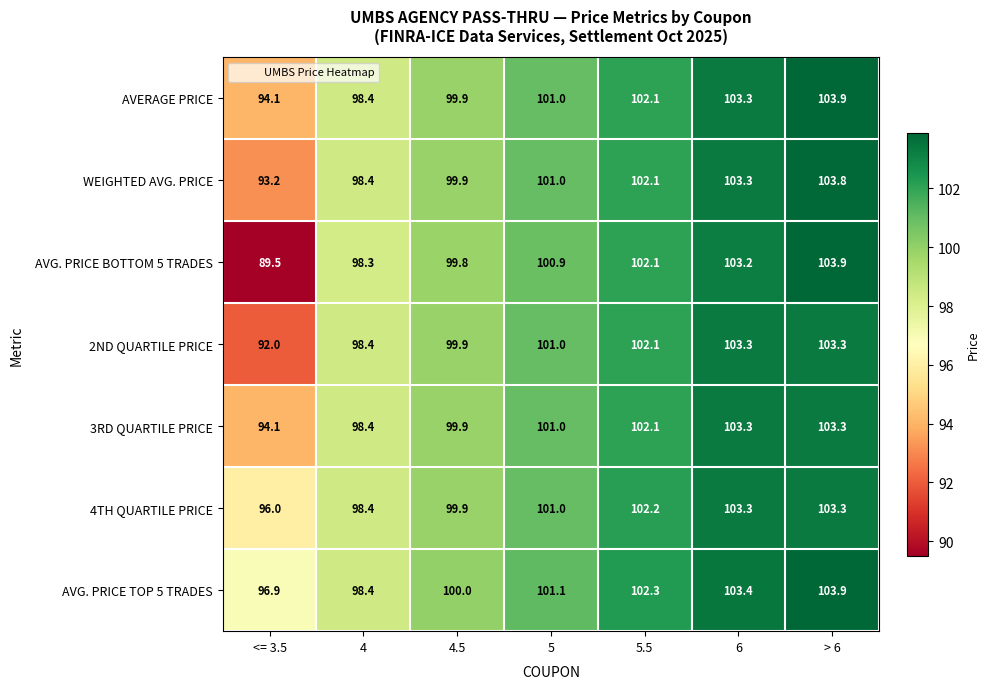

What is the sum of all 3RD QUARTILE PRICE values?

702.1